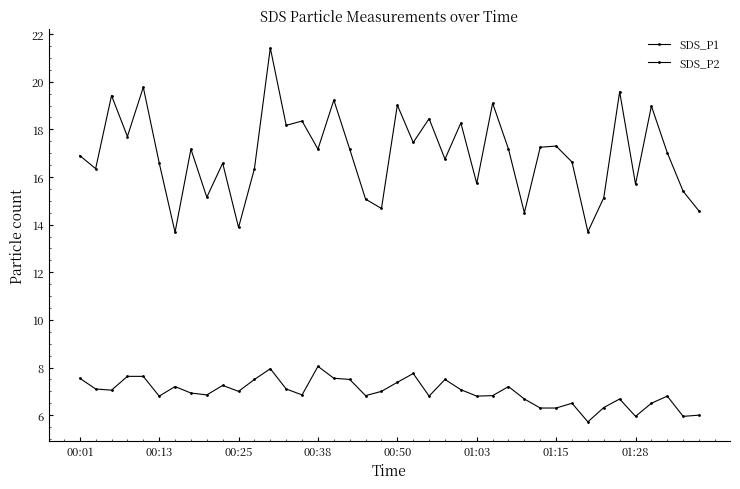

Does the chart display data point markers on the line(s)?

Yes